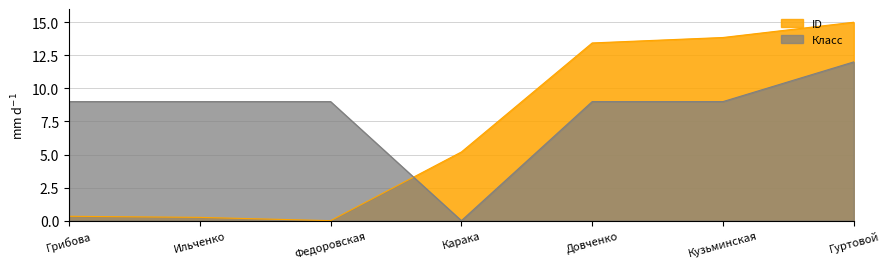

True or false: ID has a value of 21.0 at Гуртовой.

False